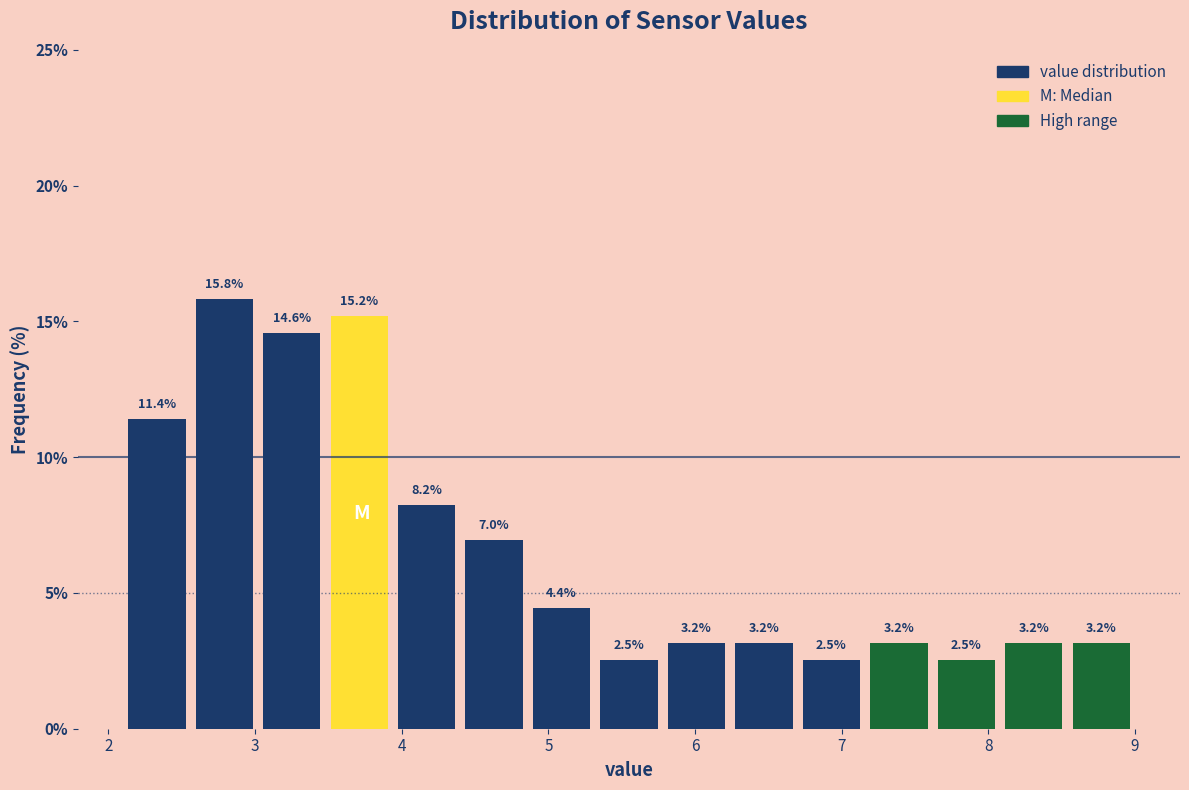

Reading left to right, list every bar in this chart as the range it spans on the x-axis followed by its height. The bar edges are not printed on the chart, so give them approximately, as read against the axis.

2.10 to 2.56: 11.4
2.56 to 3.02: 15.8
3.02 to 3.48: 14.6
3.48 to 3.94: 15.2
3.94 to 4.40: 8.2
4.40 to 4.86: 7.0
4.86 to 5.32: 4.4
5.32 to 5.78: 2.5
5.78 to 6.24: 3.2
6.24 to 6.70: 3.2
6.70 to 7.16: 2.5
7.16 to 7.62: 3.2
7.62 to 8.08: 2.5
8.08 to 8.54: 3.2
8.54 to 9.00: 3.2